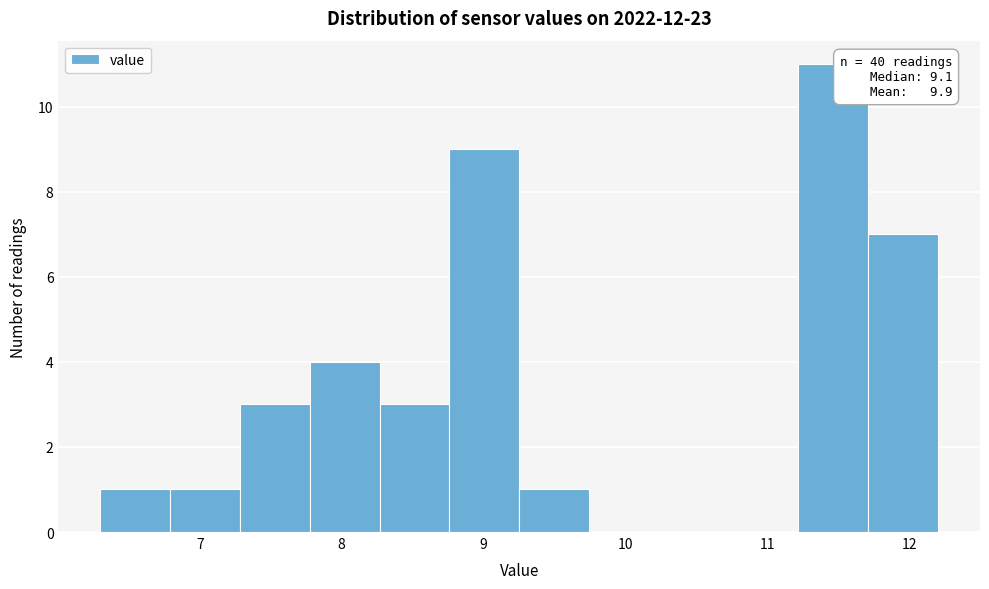

Over which range of the x-axis is the bar tallest?

11.2 to 11.7